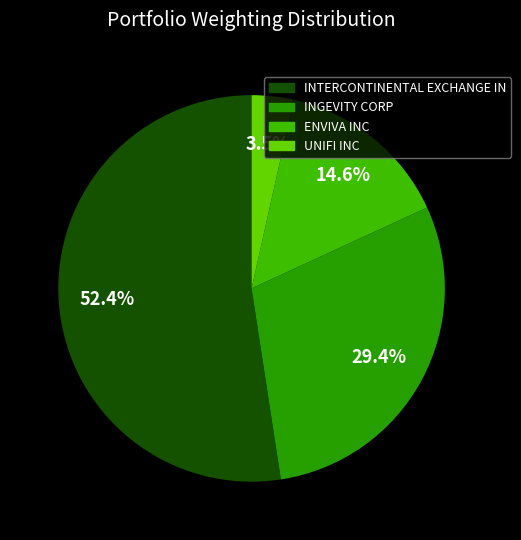

Is it true that INGEVITY CORP is 23% of the pie?

False